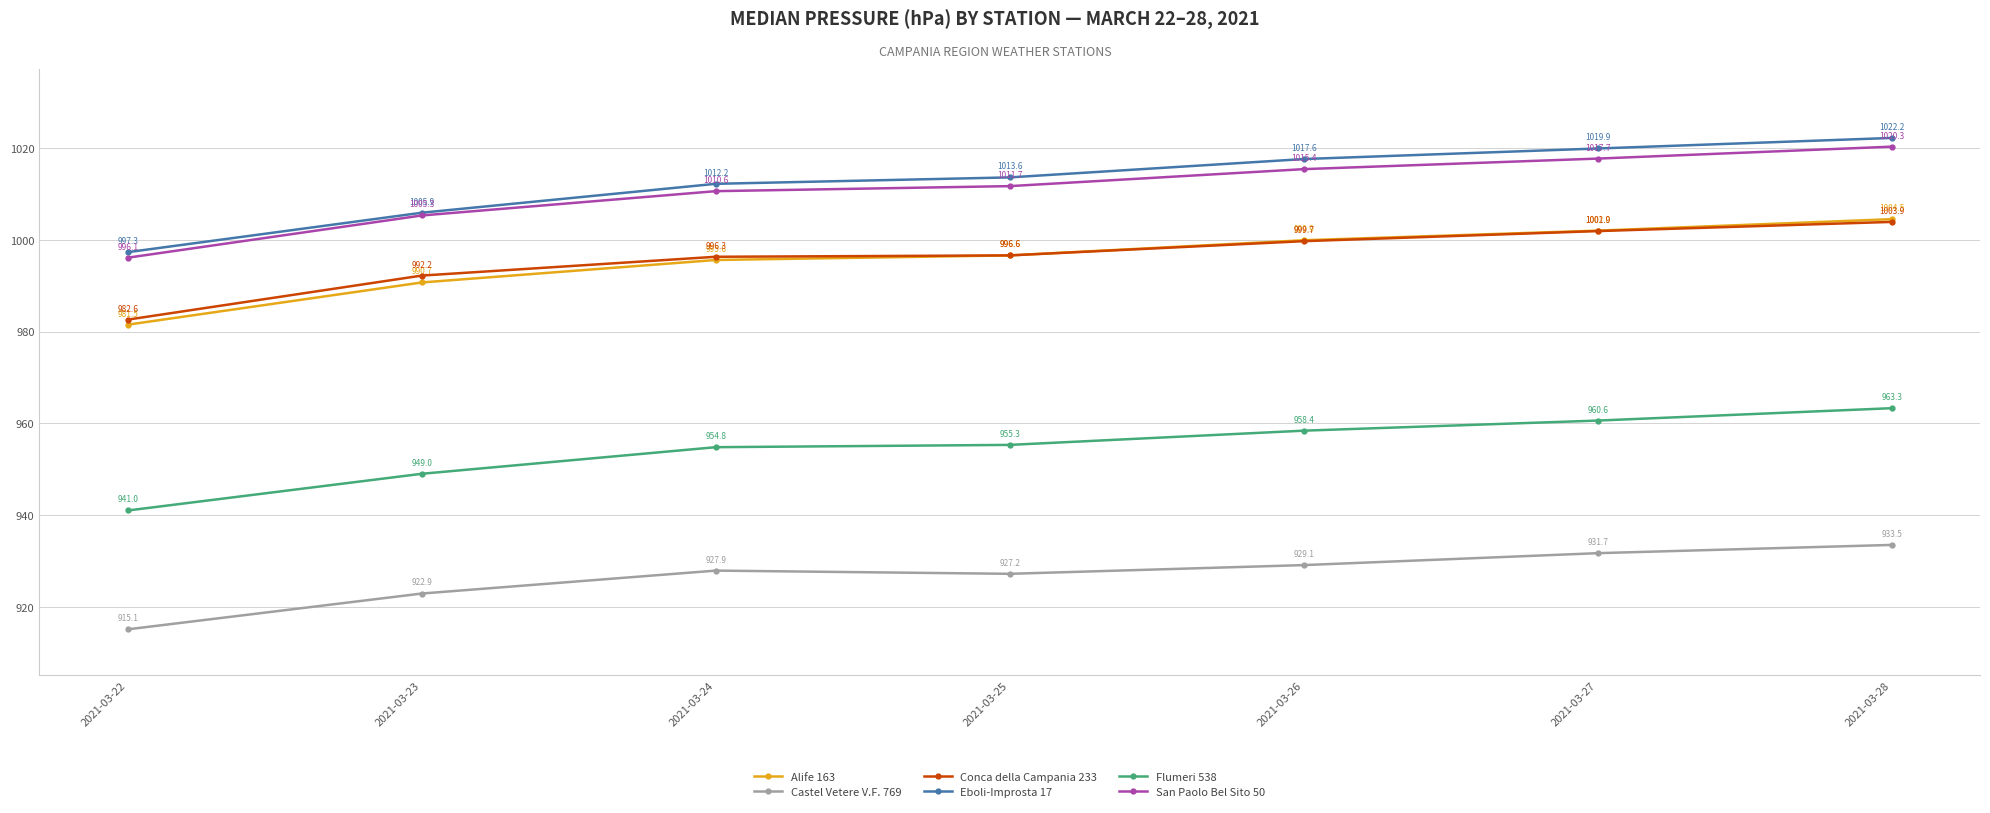

What is the difference between the maximum and minimum values in the San Paolo Bel Sito 50 series?

24.2